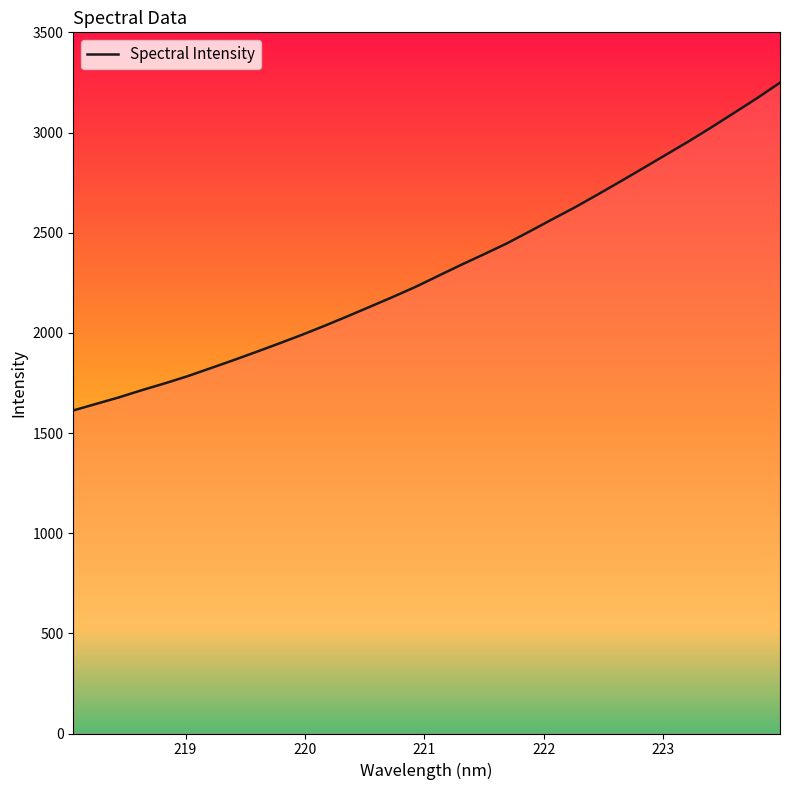

What is the difference between the maximum and second lowest values?

1603.3